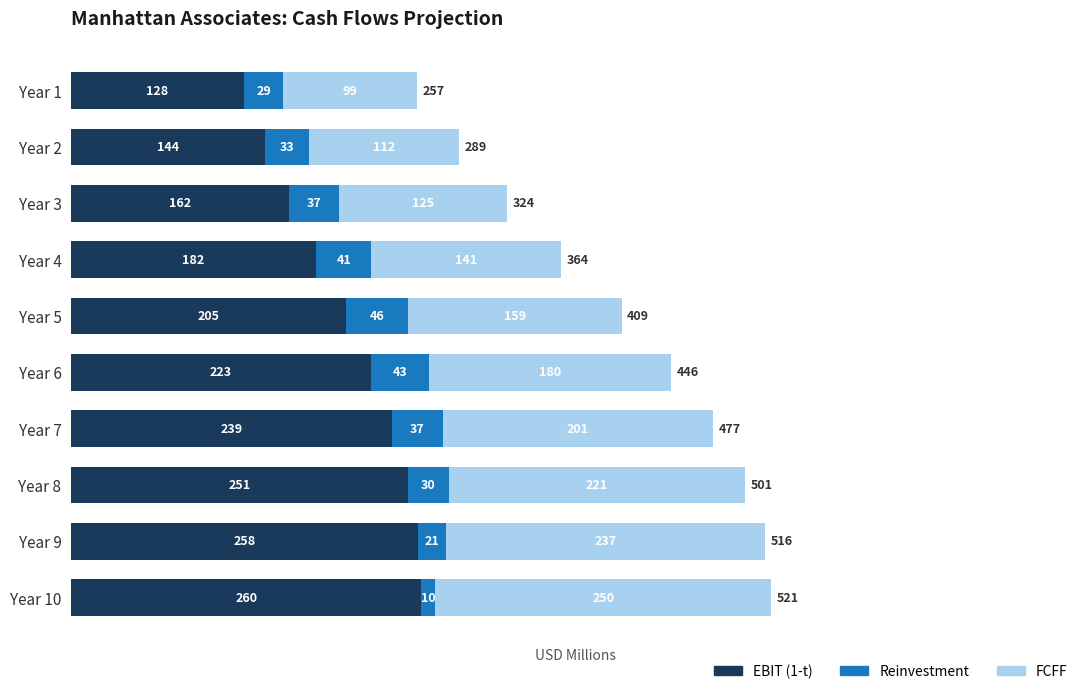

At which label does EBIT (1-t) reach its minimum?

Year 1